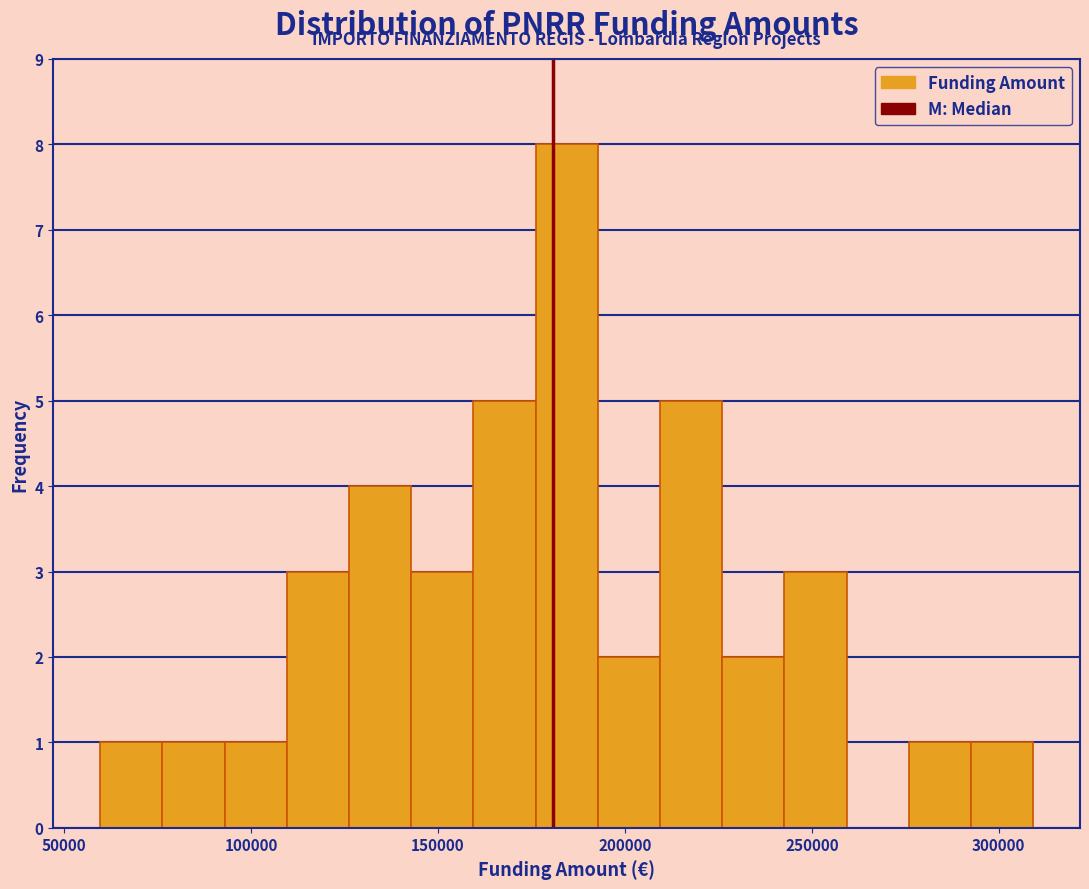

Read against the x-axis, roughly where is the centre of the tallest bar?

185000